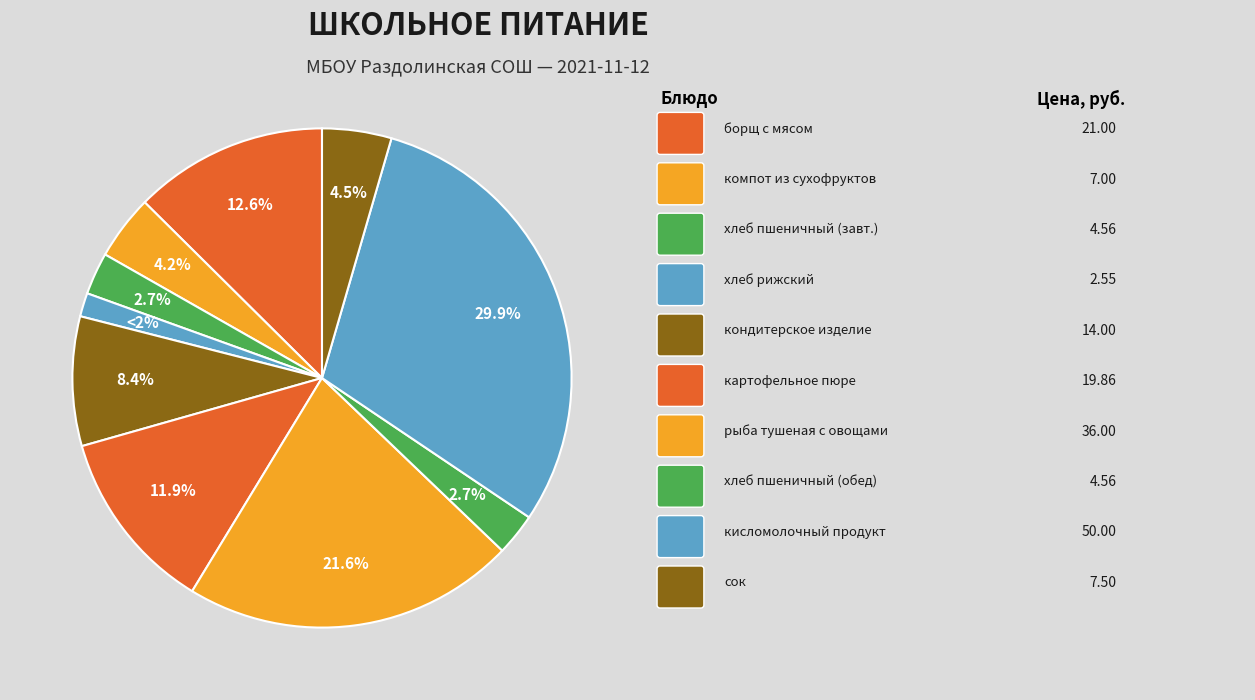

Count the number of slices in the pie.

10